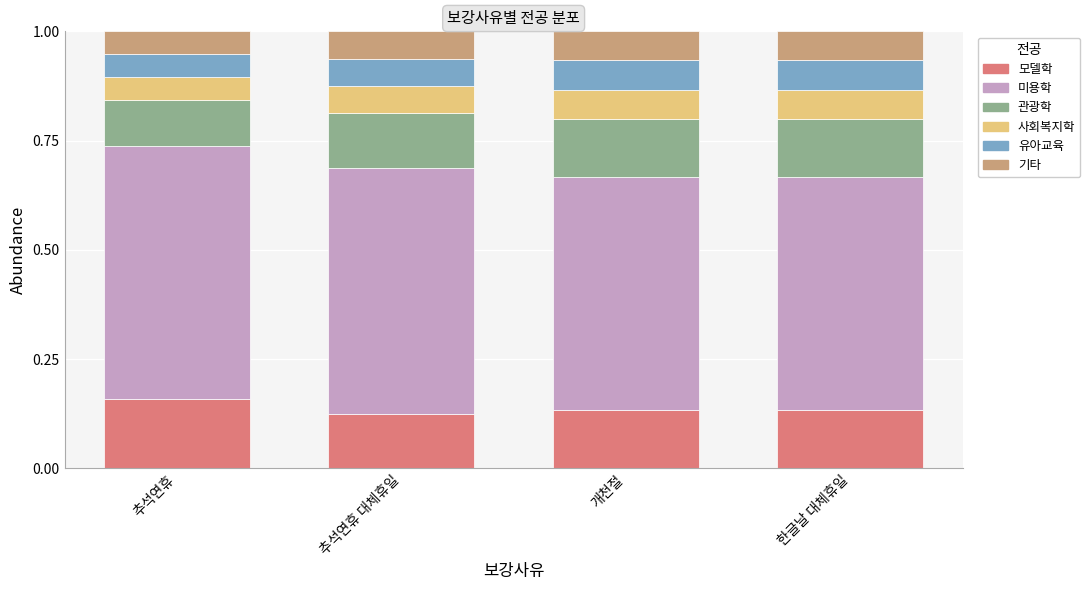

Is it true that 모델학 equals 0.1 at 추석연휴 대체휴일?

True